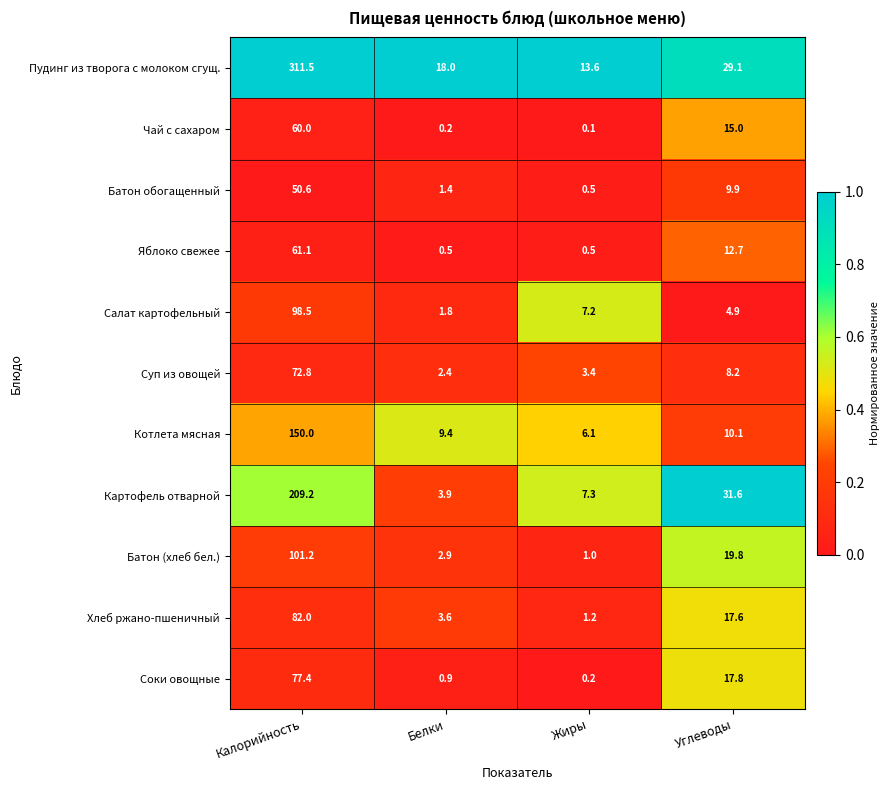

Where does the Соки овощные series first go above 17?

Калорийность